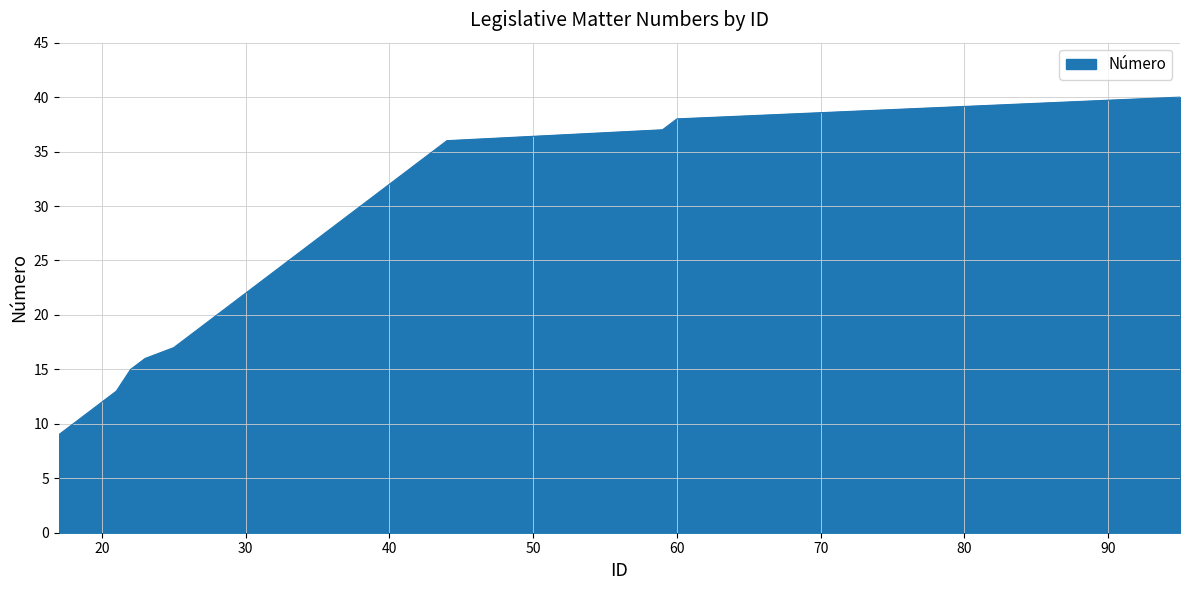

Reading right to left, transcribe all the data shown in this chart.

40	38	37	36	35	34	33	32	31	30	29	28	27	26	25	24	23	22	21	20	19	18	17	16	15	13	12	11	10	9